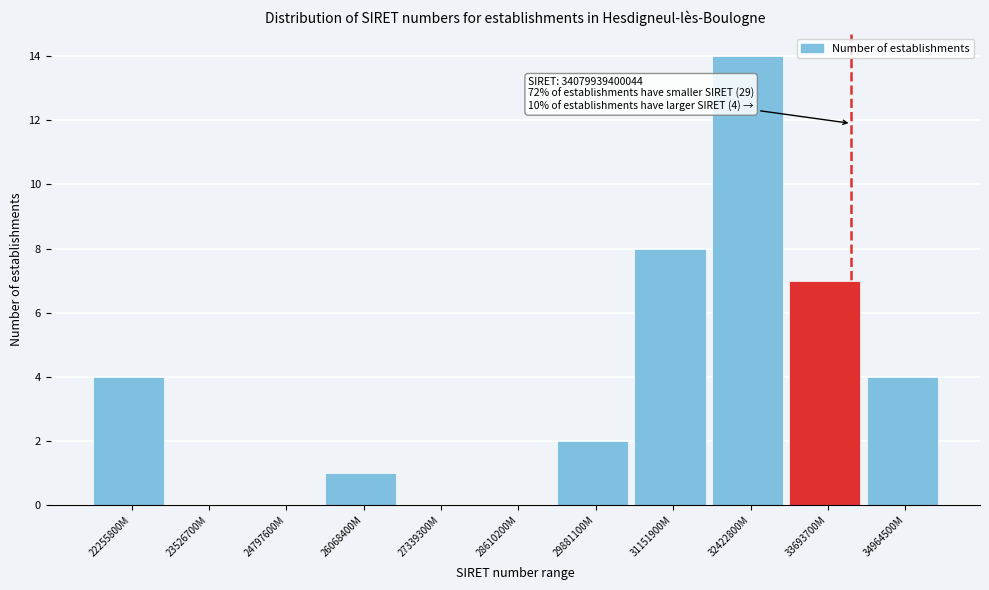

Reading left to right, list all the values displayed in this chart.

22255800M=4	23526700M=0	24797600M=0	26068400M=1	27339300M=0	28610200M=0	29881100M=2	31151900M=8	32422800M=14	33693700M=7	34964500M=4